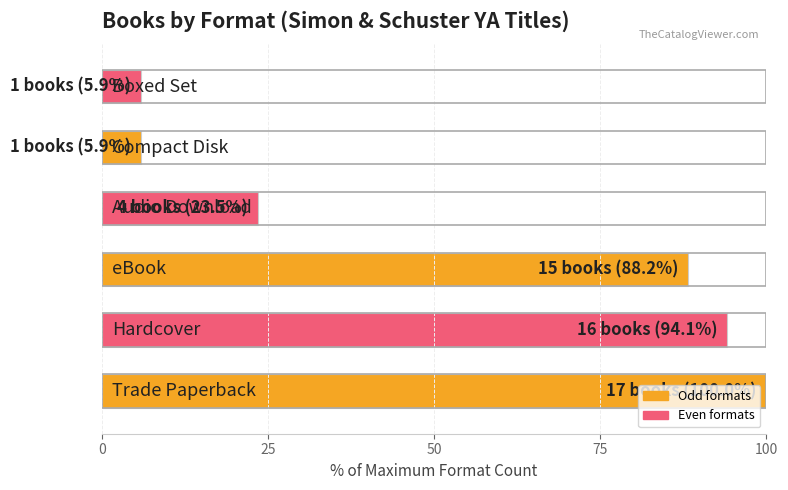

What is the average value?

52.9